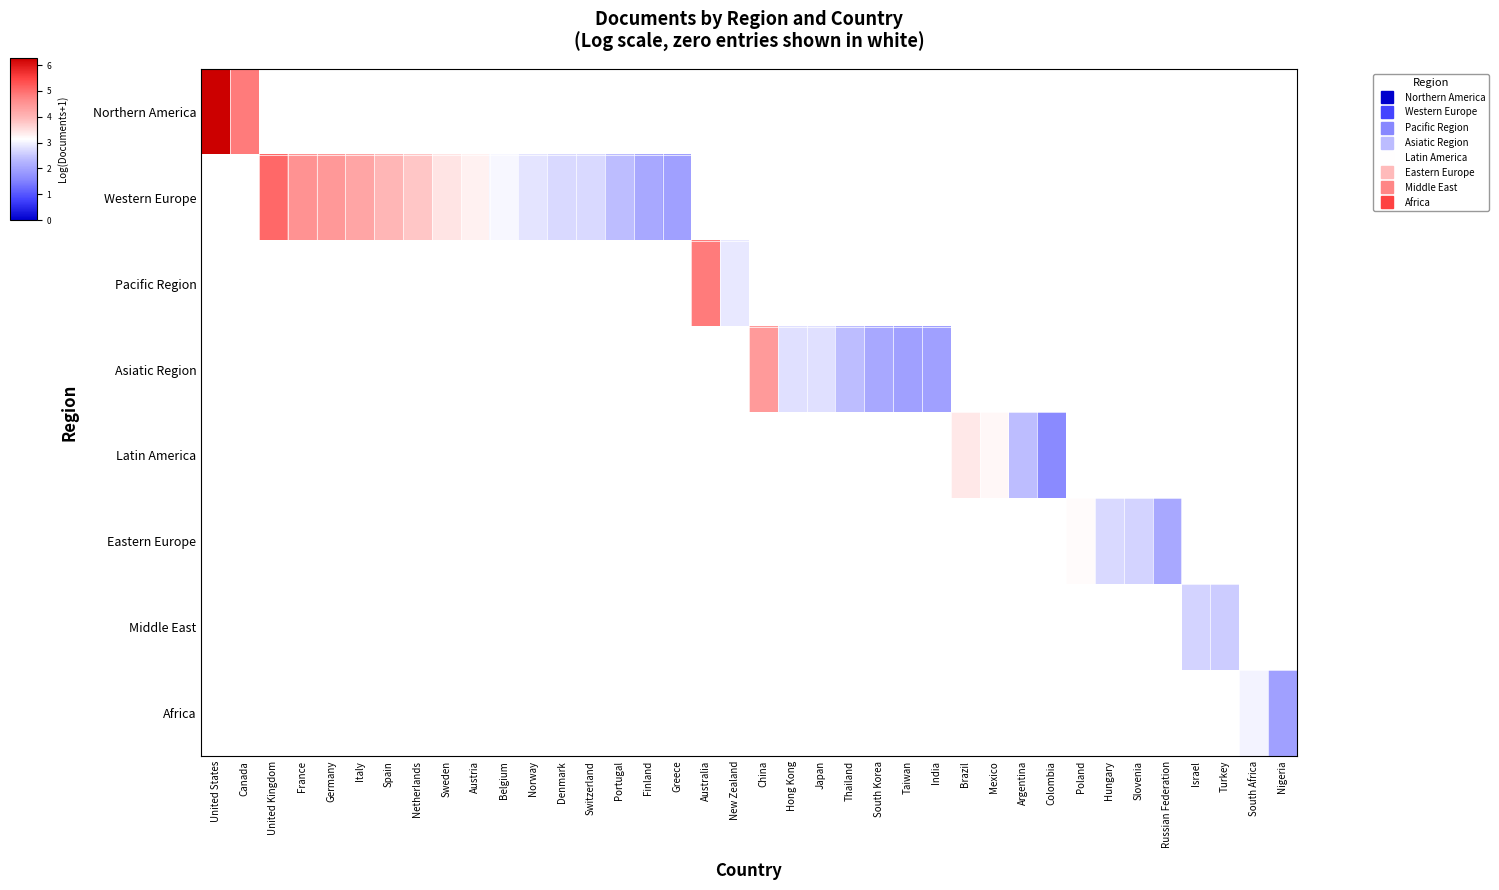

At how many categories does at least one series exceed 5?

2